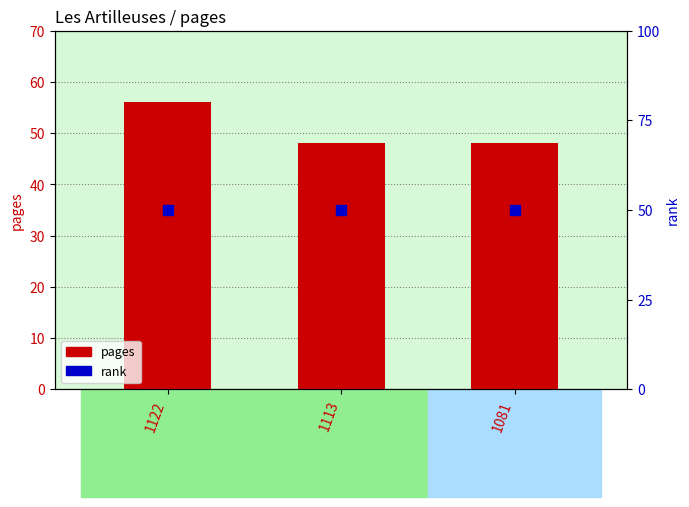

Which series has the largest total across all categories?

pages